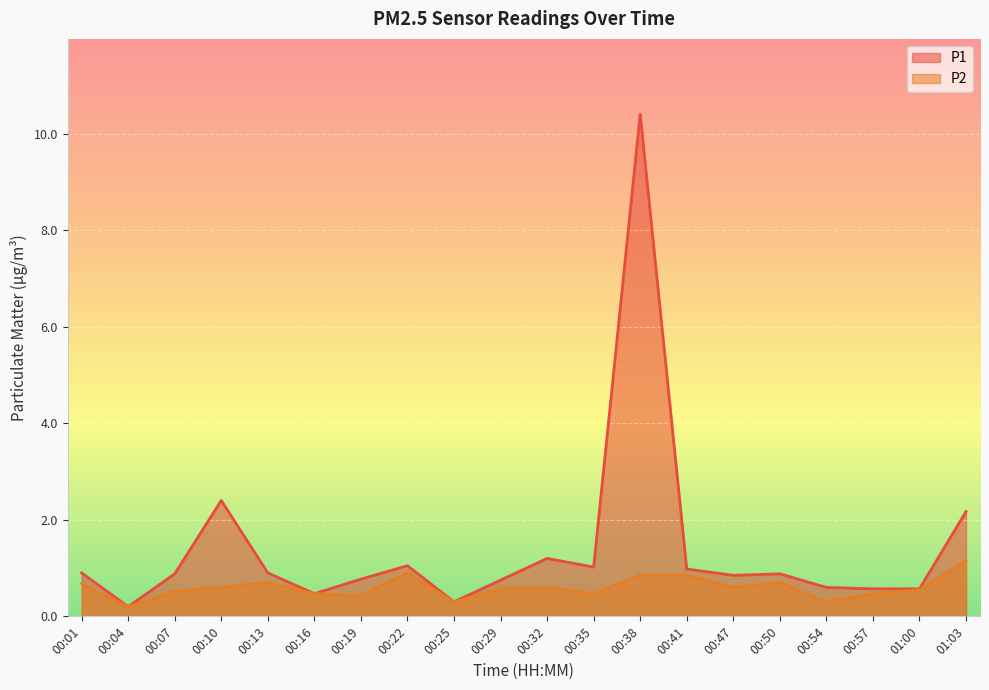

What is the value of the P1 point at the 20th from the left?

2.2